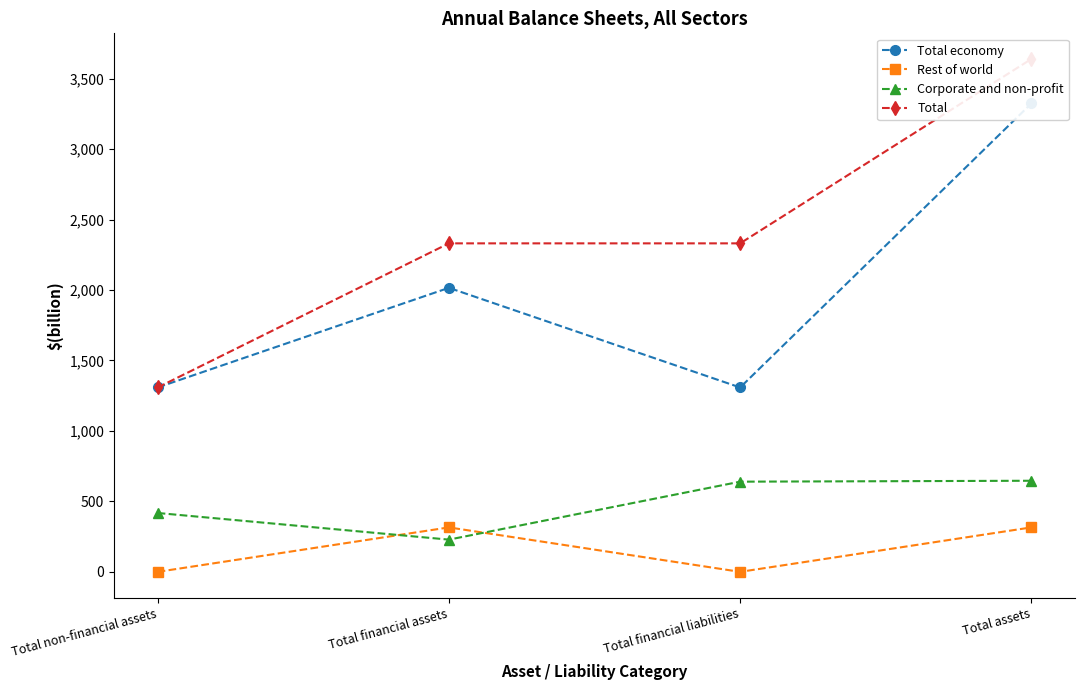

What is the total value across all series at Total financial liabilities?

4279.5